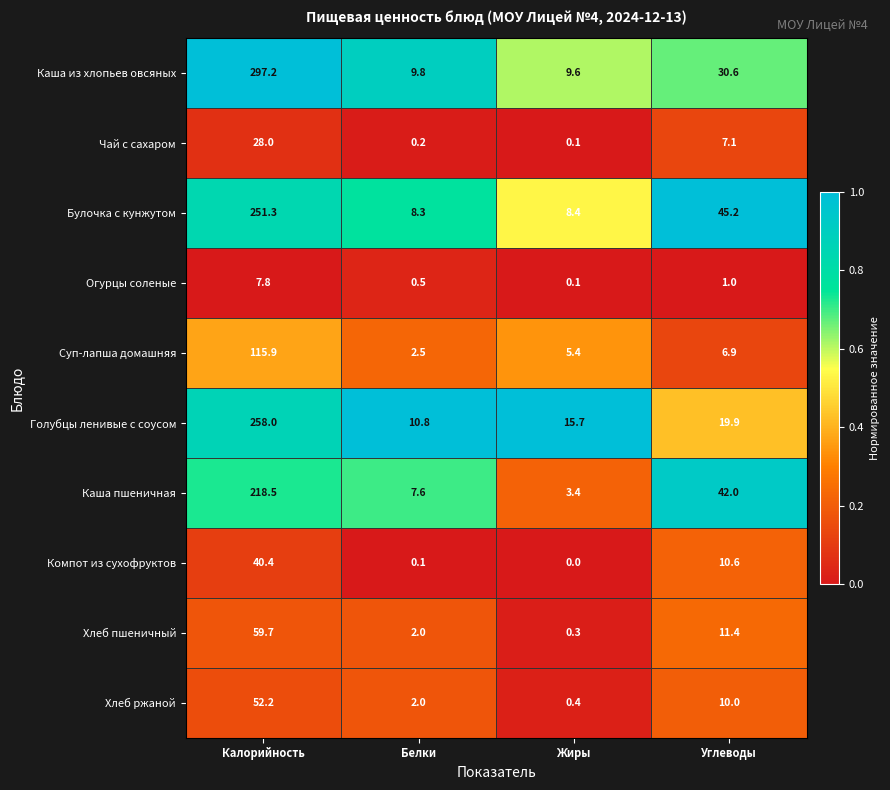

Rank the series by their maximum value, from lowest to highest.

Огурцы соленые, Чай с сахаром, Компот из сухофруктов, Хлеб ржаной, Хлеб пшеничный, Суп-лапша домашняя, Каша пшеничная, Булочка с кунжутом, Голубцы ленивые с соусом, Каша из хлопьев овсяных